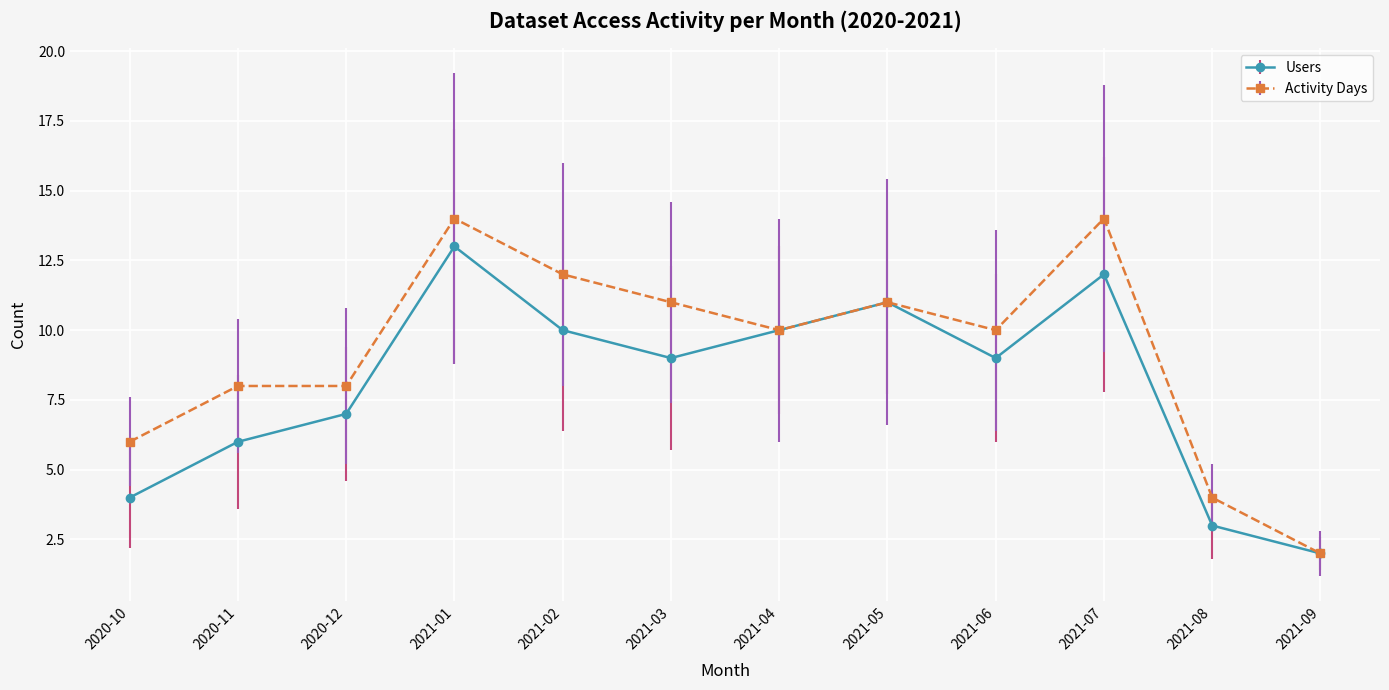

True or false: Users has more than 0 interior local peaks.

True